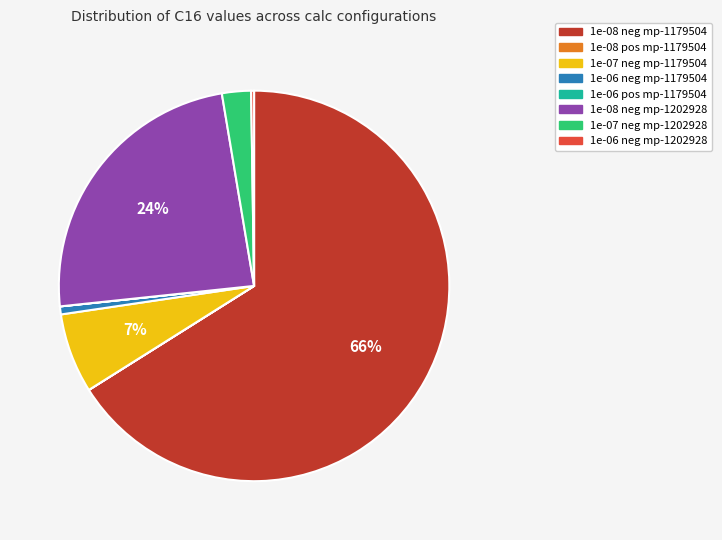

Does any single category account for the majority?

Yes